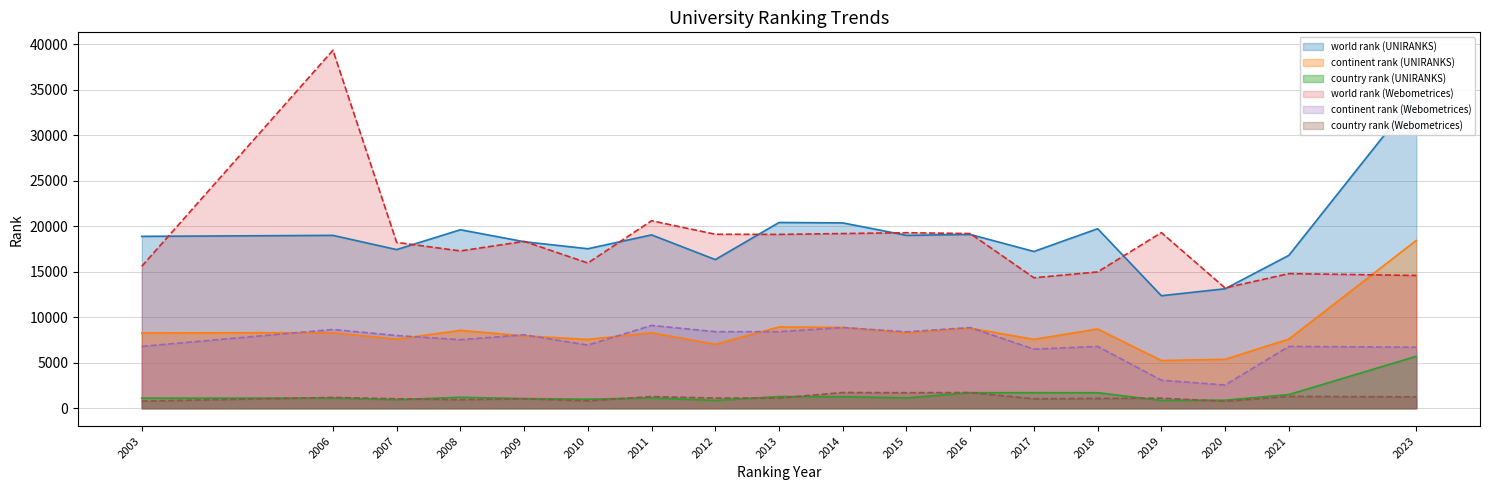

What is the value of the country rank (Webometrices) point at the 18th from the left?

1257